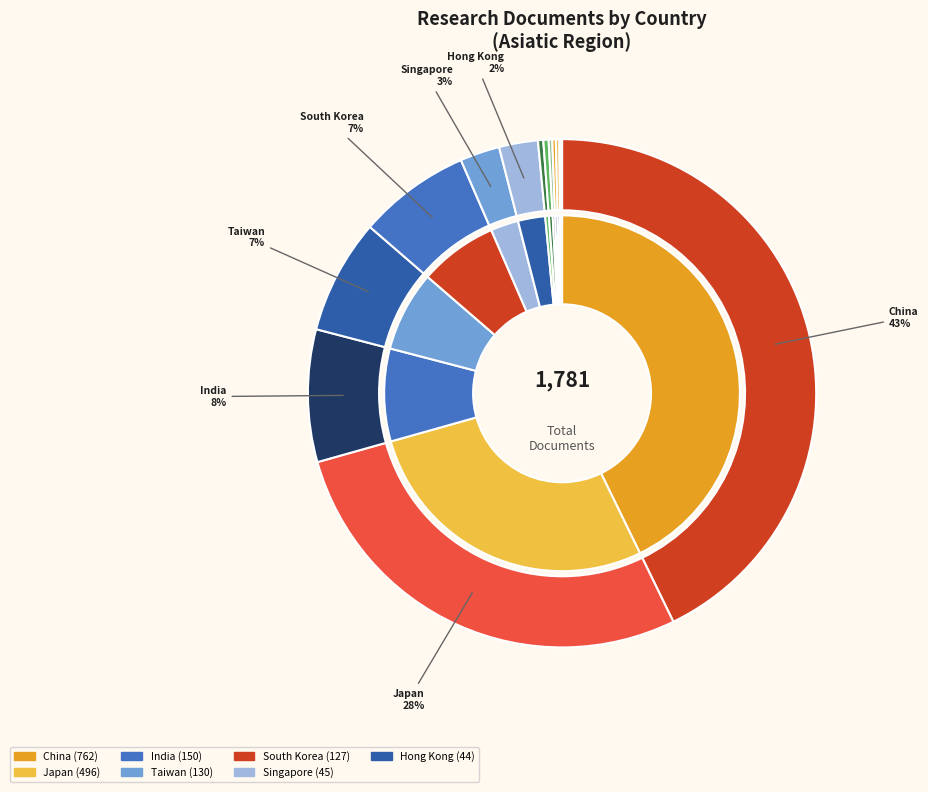

Rank the categories by value from highest to lowest.

China, Japan, India, Taiwan, South Korea, Singapore, Hong Kong, Thailand, Malaysia, Indonesia, Pakistan, Bangladesh, Macao, Myanmar, Viet Nam